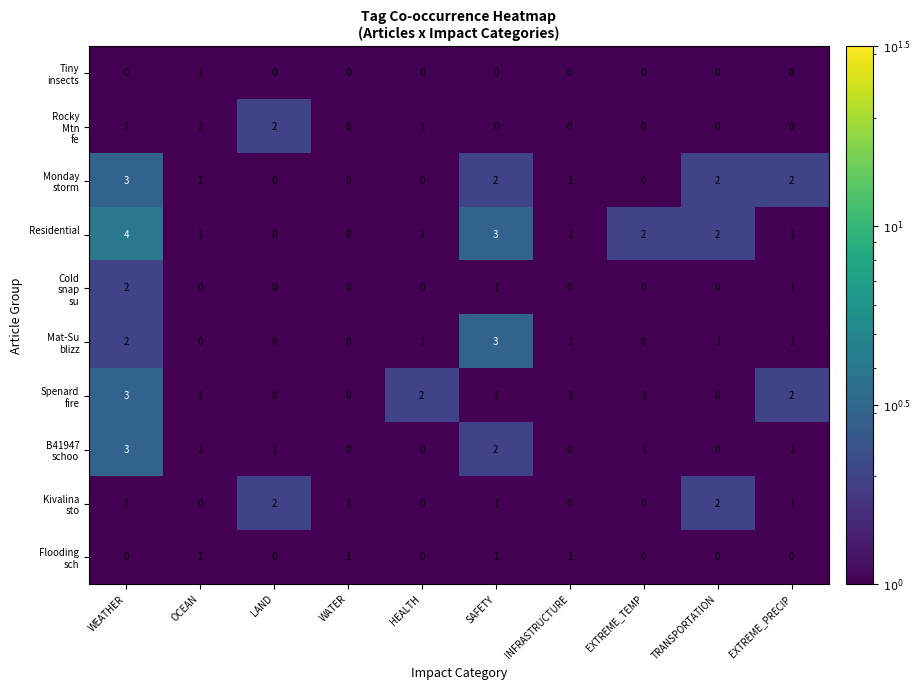

At which category is the sum across all series the highest?

WEATHER